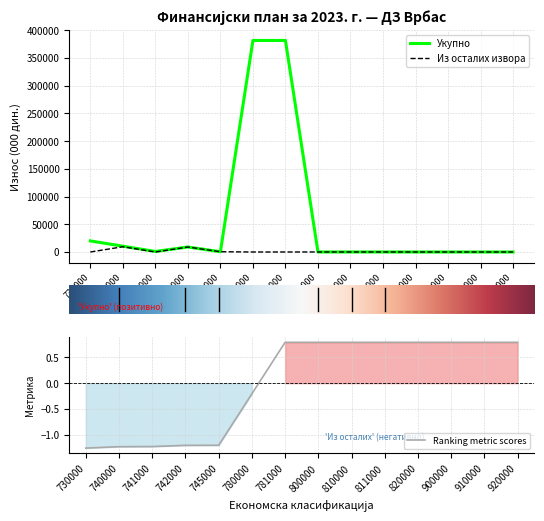

The Укупно series shows 450 at 745000. True or false?

True